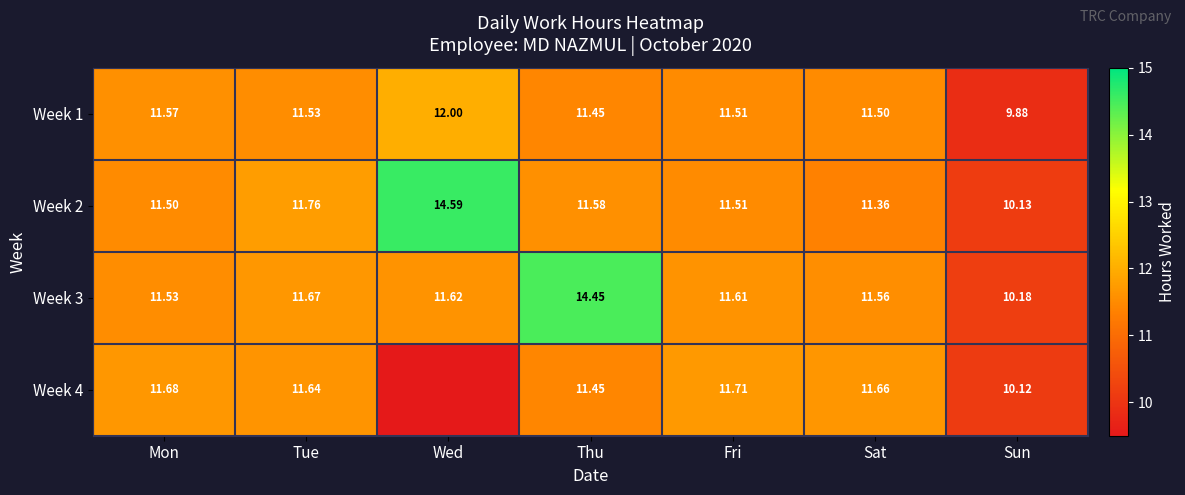

Where is Week 2 nearest to the value 12?

Tue